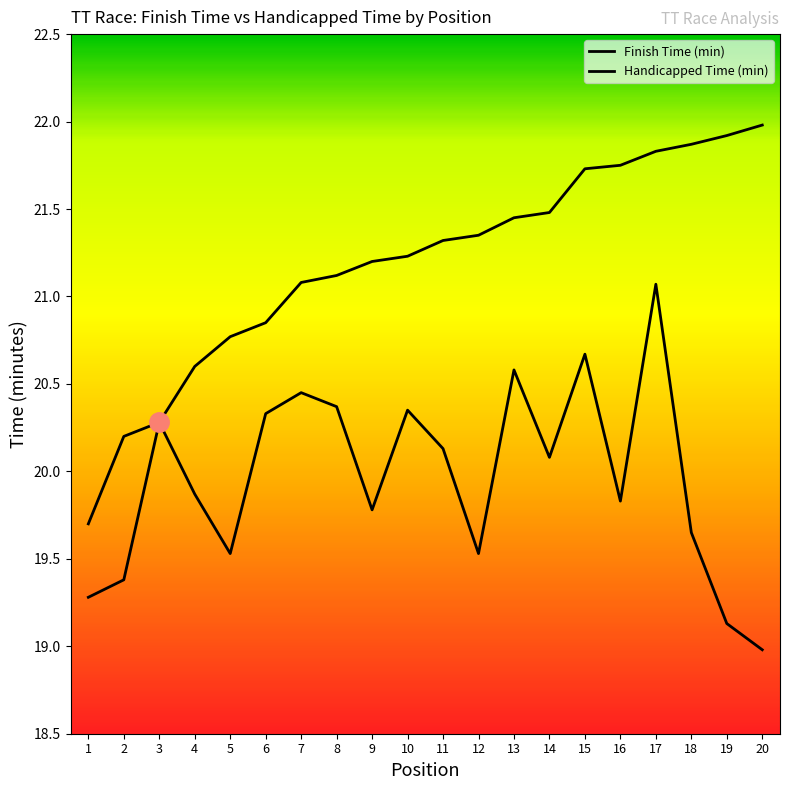

True or false: Handicapped Time (min) has a value of 29.9 at 2.

False